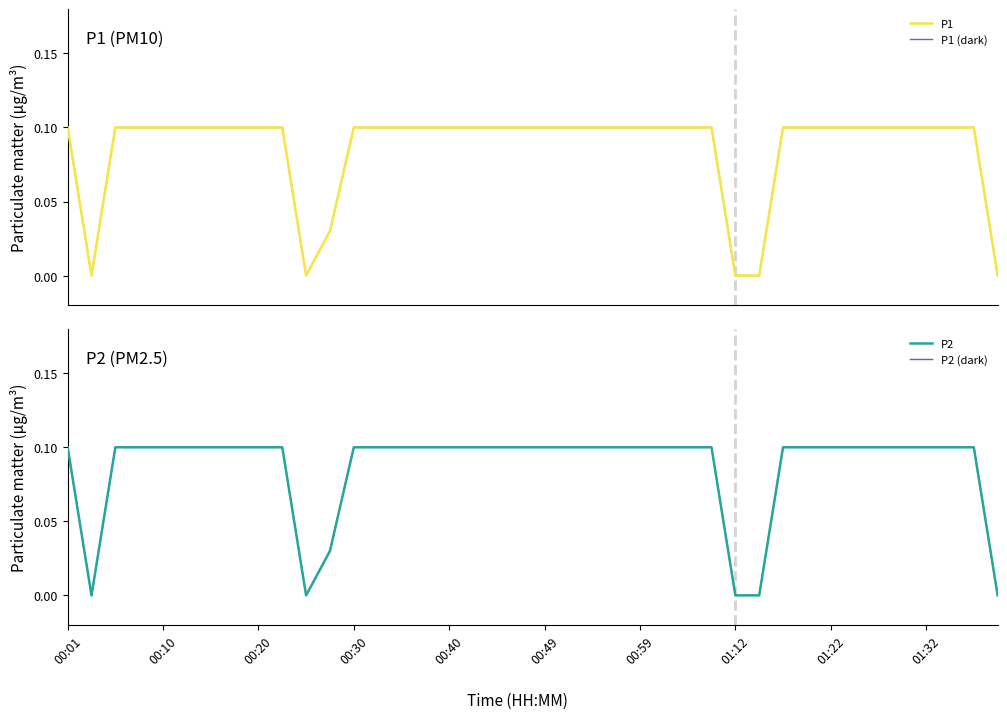

What is the difference between the P1 (dark) values at 11 and 33?

0.1